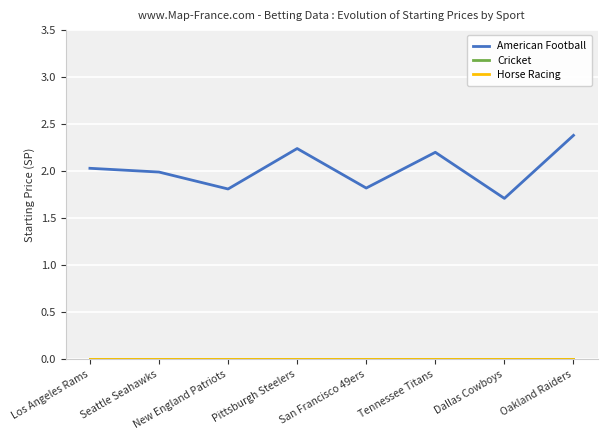

What is the average value of the American Football series?

2.0